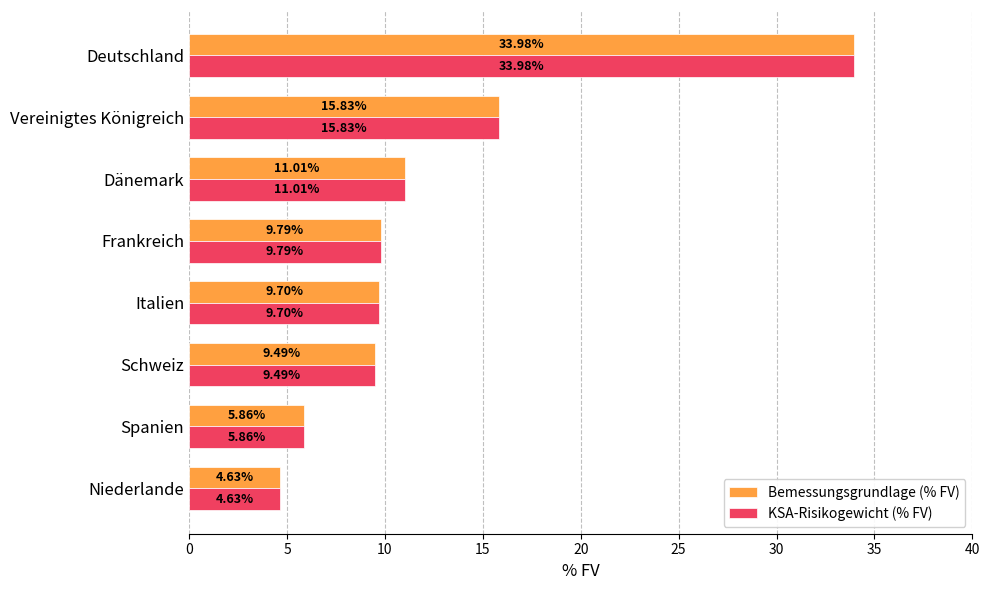

Count the number of data series in this chart.

2